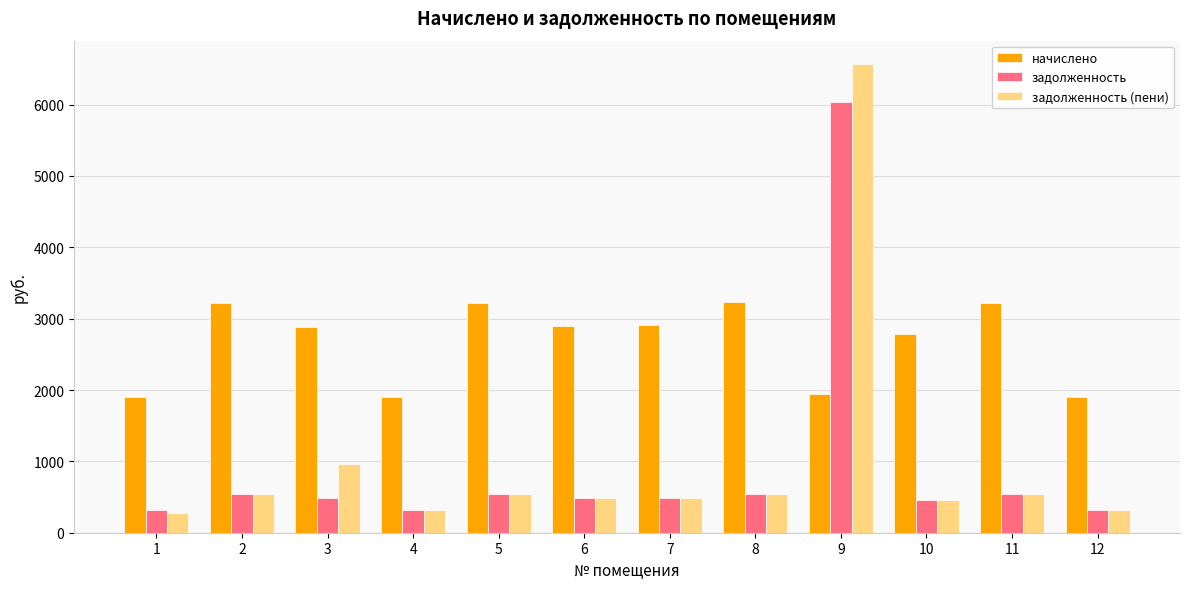

What are all the series names shown in the legend?

начислено, задолженность, задолженность (пени)